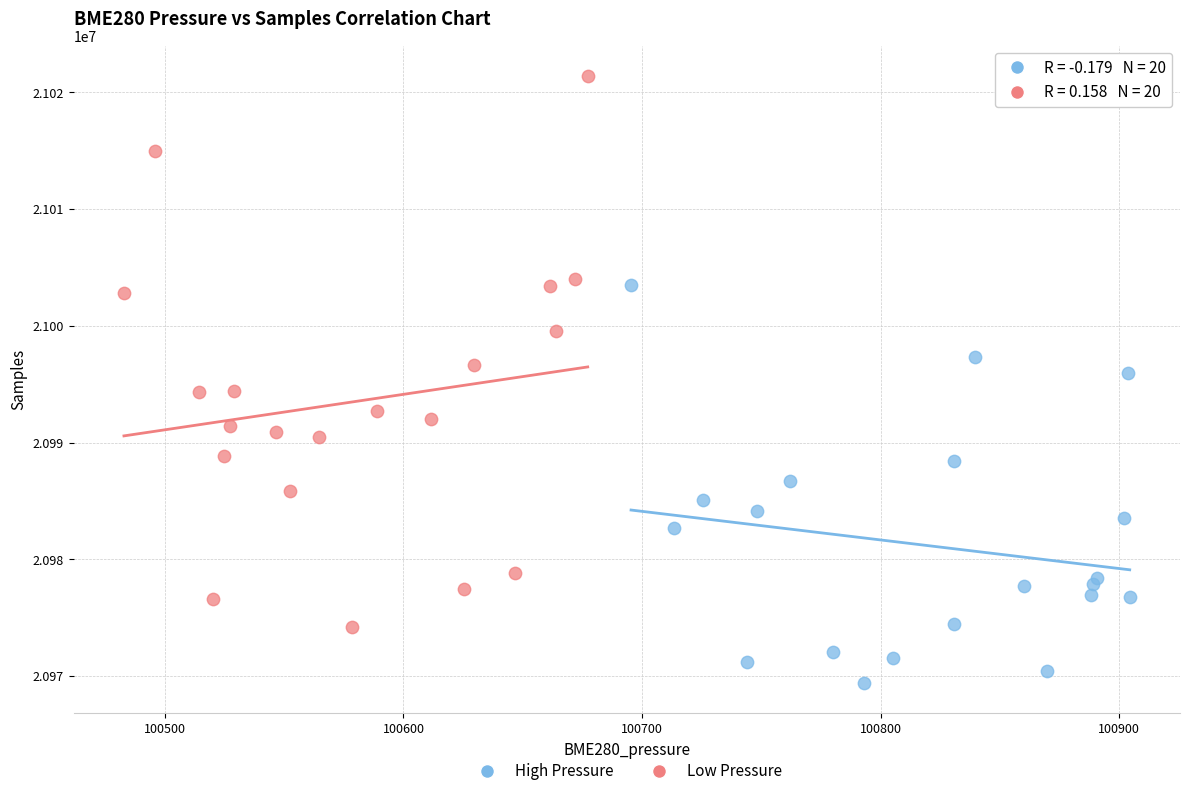

Which series reaches the maximum Y coordinate?

Low Pressure